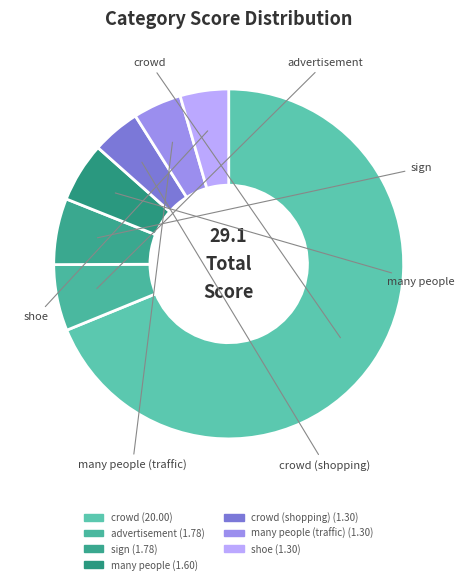

Rank the categories by value from lowest to highest.

many people (traffic), shoe, crowd (shopping), many people, advertisement, sign, crowd